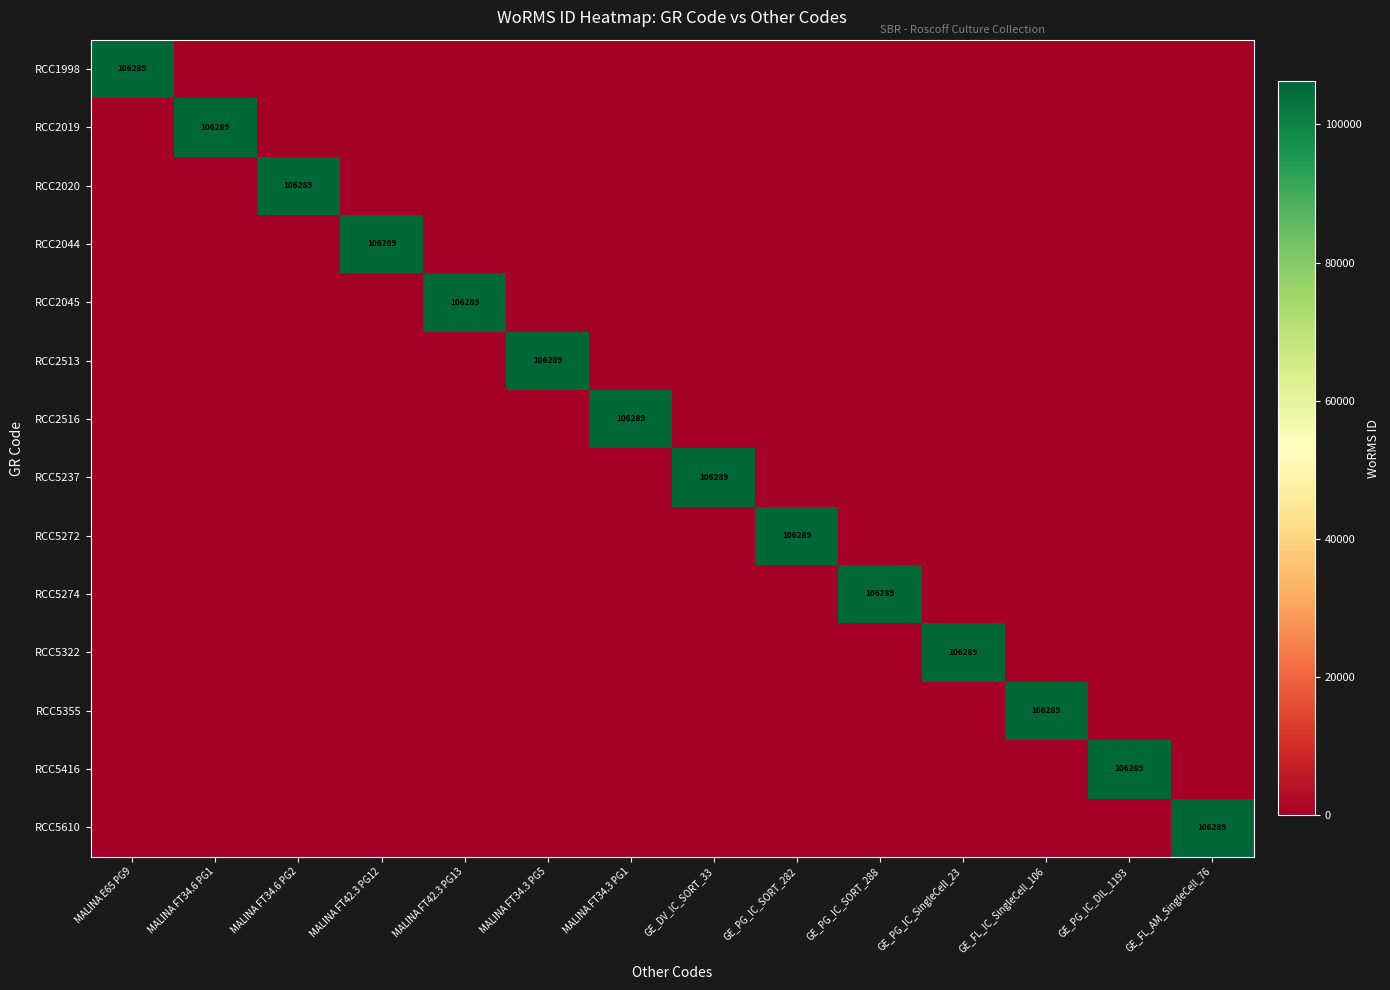

True or false: RCC2513 has a value of 106289 at MALINA FT34.3 PG5.

True